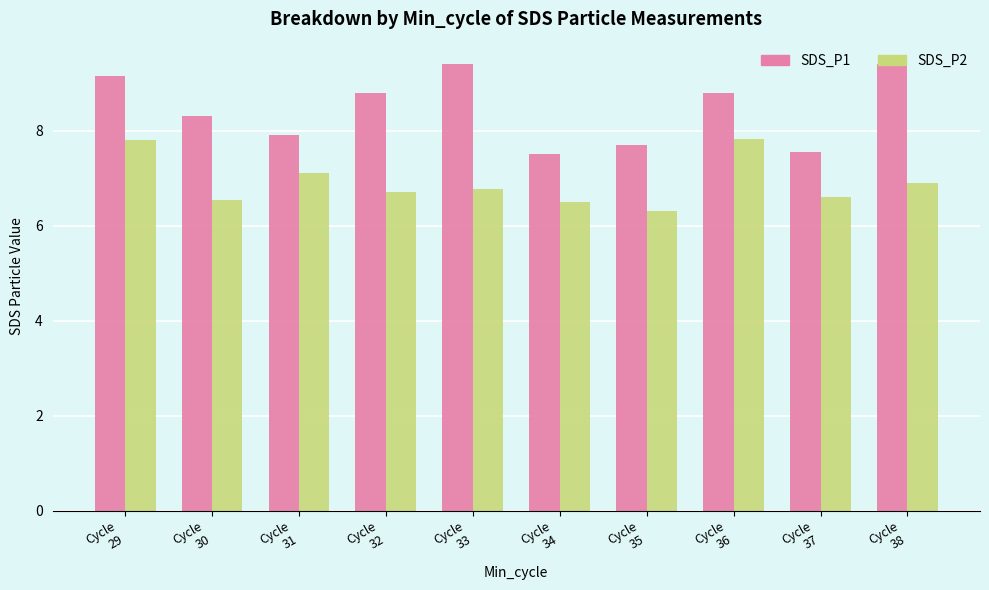

Between Cycle
30 and Cycle
38, which series saw the biggest shift?

SDS_P1